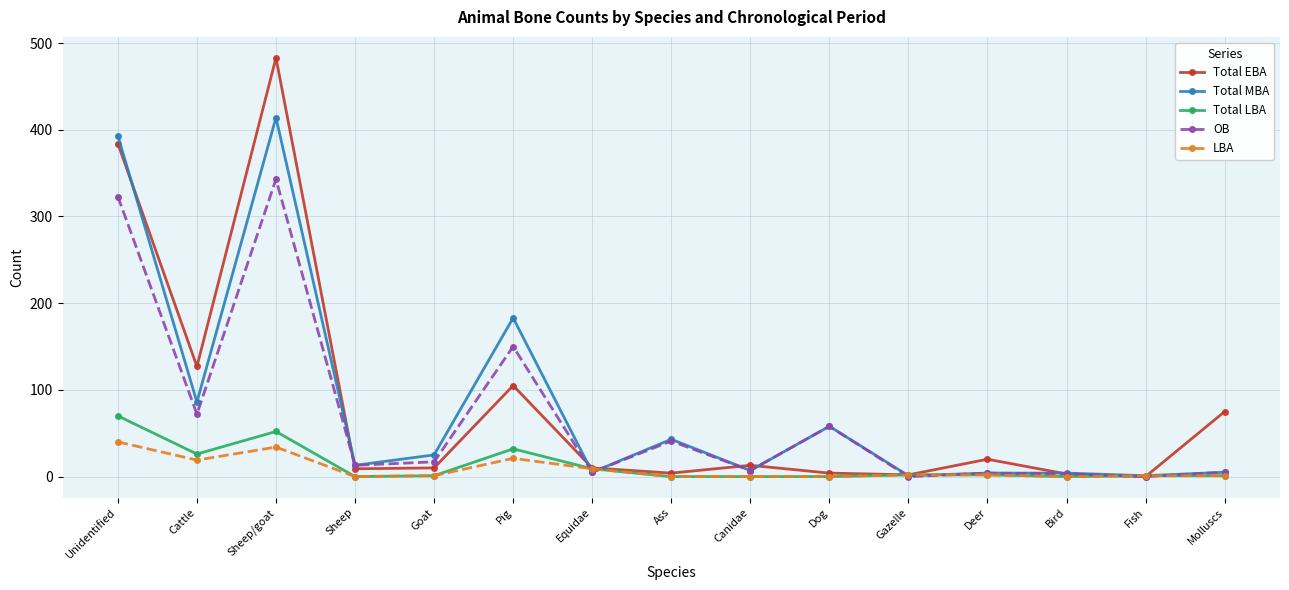

What is the difference between the maximum and minimum values in the Total MBA series?

413